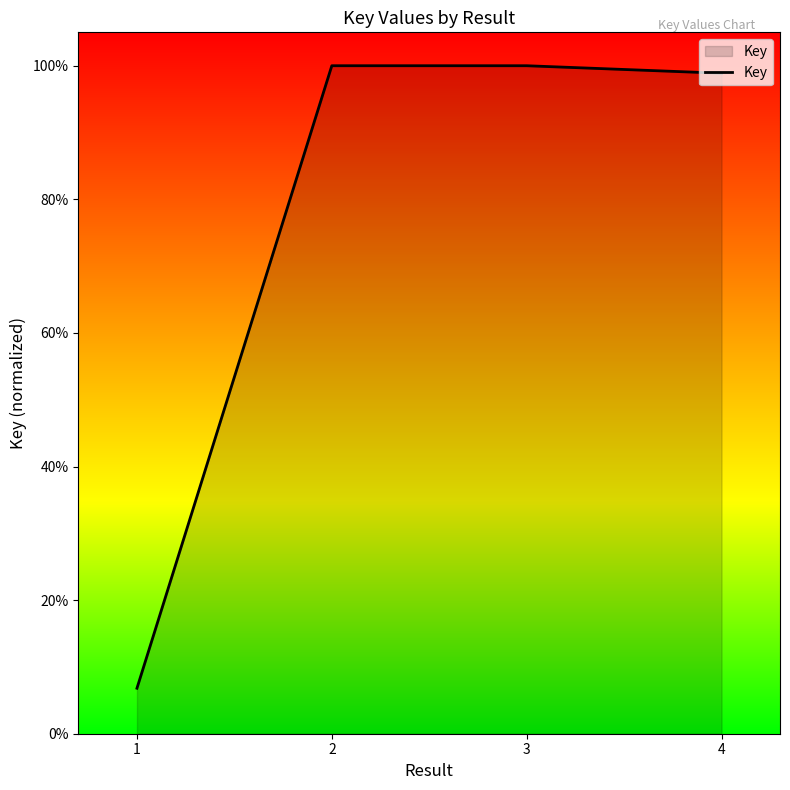

How many distinct data groups are displayed?

1